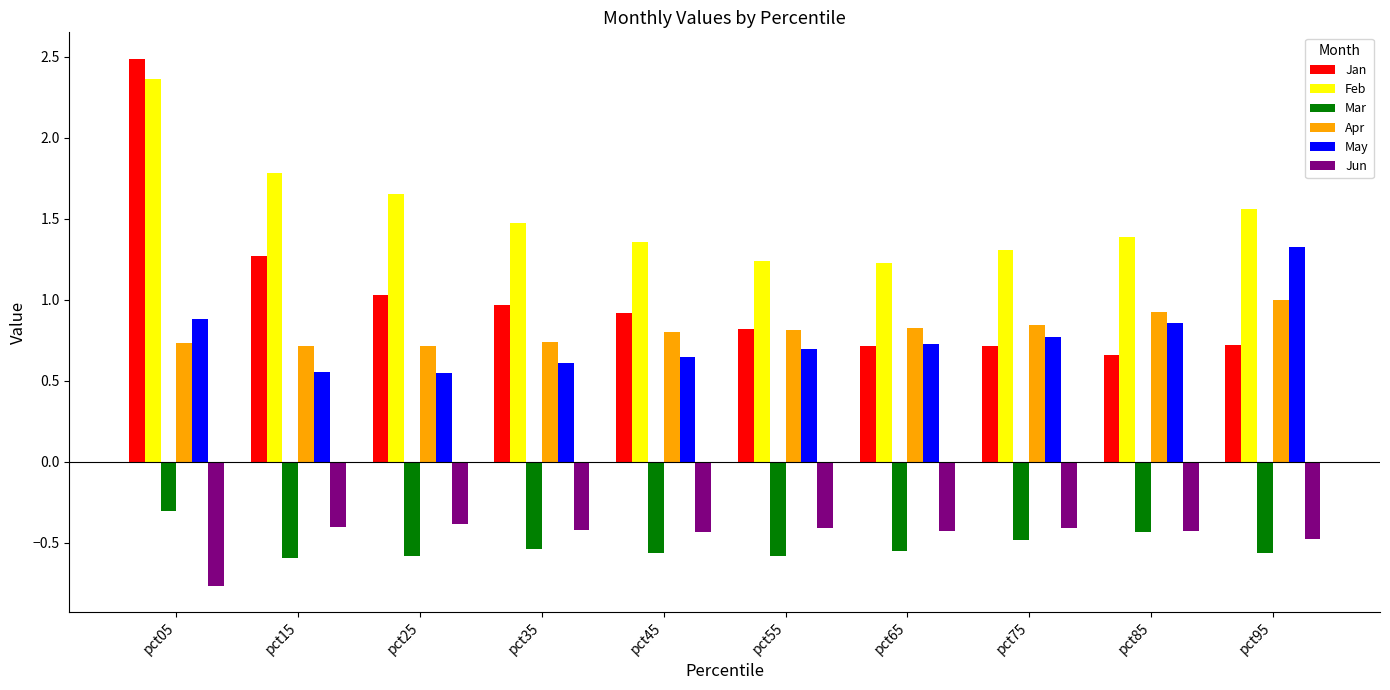

Which series has the largest range (max minus min)?

Jan